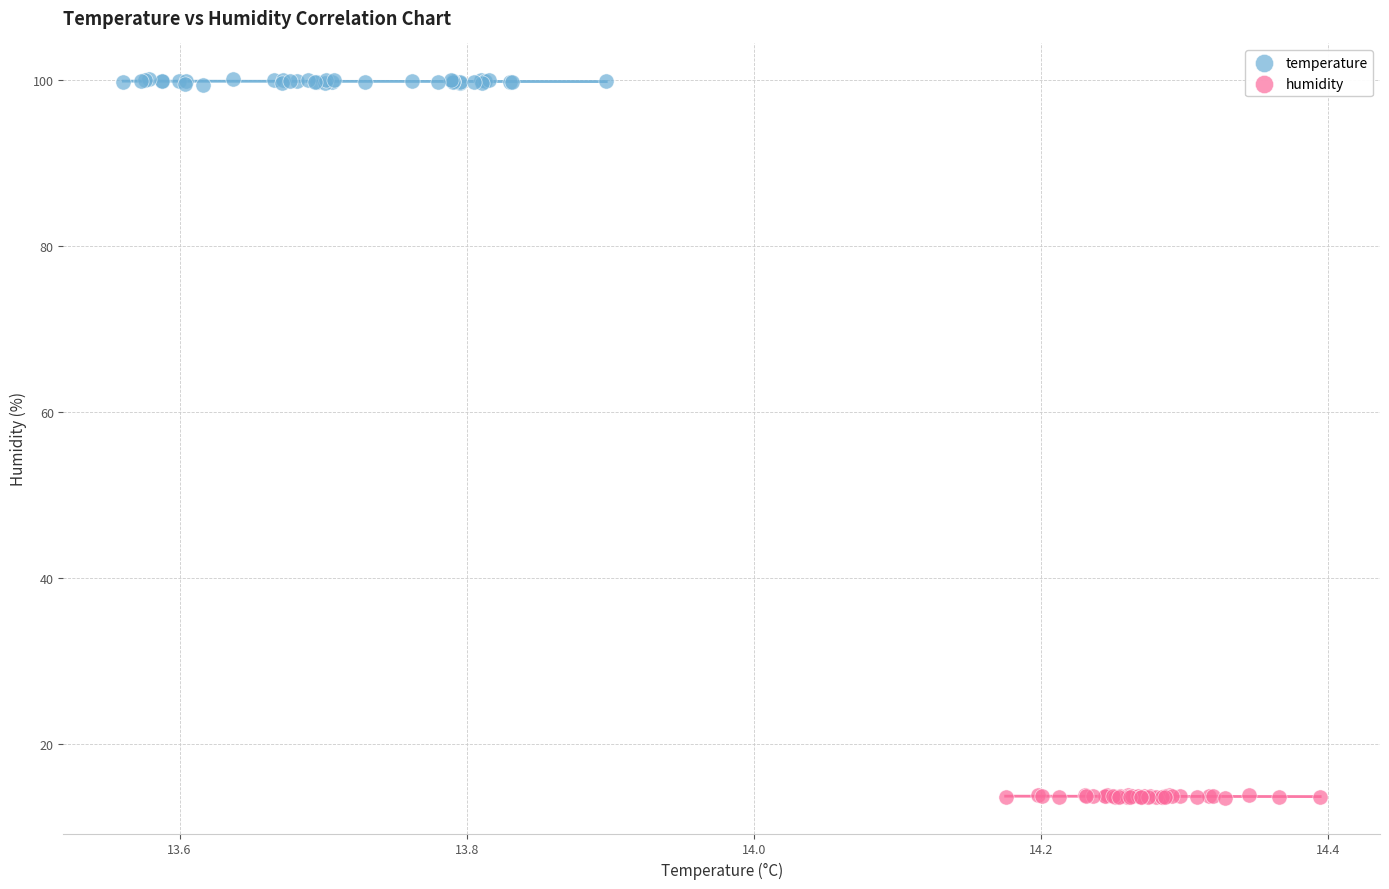

Which series has the widest spread of Y values?

temperature